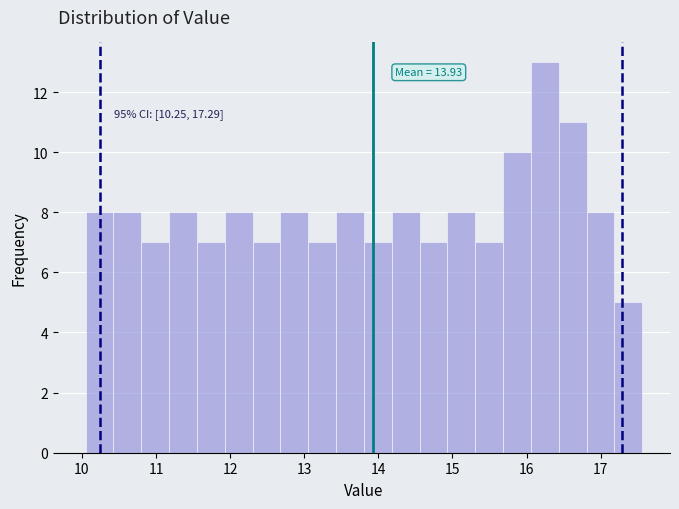

Read against the x-axis, roughly where is the centre of the tallest bar?

16.2